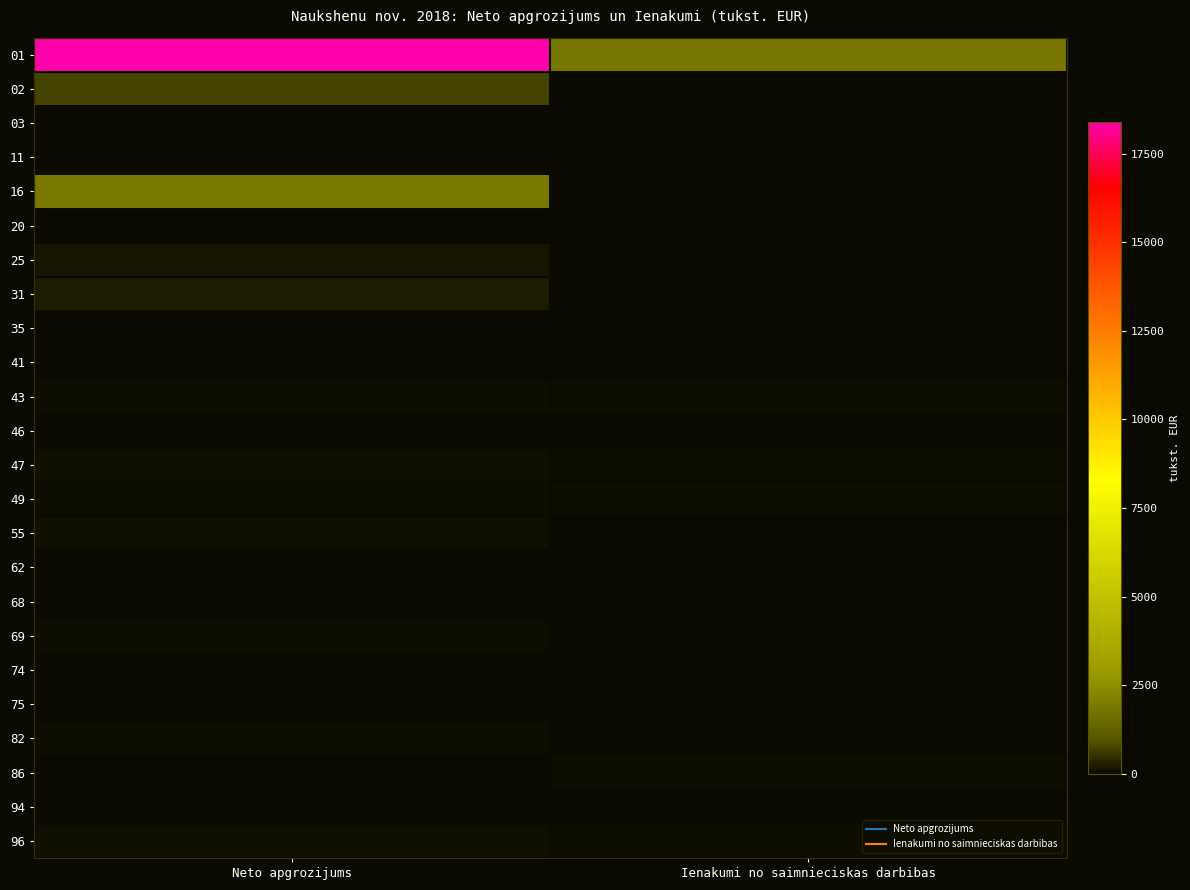

Reading left to right, extract all data points from this chart.

01: Neto apgrozijums=18399.3	Ienakumi no saimnieciskas darbibas=1839.0
02: Neto apgrozijums=736.9	Ienakumi no saimnieciskas darbibas=14.7
03: Neto apgrozijums=11.7	Ienakumi no saimnieciskas darbibas=0.0
11: Neto apgrozijums=33.6	Ienakumi no saimnieciskas darbibas=0.0
16: Neto apgrozijums=1920.7	Ienakumi no saimnieciskas darbibas=2.8
20: Neto apgrozijums=1.7	Ienakumi no saimnieciskas darbibas=0.0
25: Neto apgrozijums=168.1	Ienakumi no saimnieciskas darbibas=0.0
31: Neto apgrozijums=238.6	Ienakumi no saimnieciskas darbibas=0.0
35: Neto apgrozijums=28.6	Ienakumi no saimnieciskas darbibas=0.0
41: Neto apgrozijums=20.6	Ienakumi no saimnieciskas darbibas=0.0
43: Neto apgrozijums=38.4	Ienakumi no saimnieciskas darbibas=61.2
46: Neto apgrozijums=0.0	Ienakumi no saimnieciskas darbibas=2.0
47: Neto apgrozijums=97.8	Ienakumi no saimnieciskas darbibas=37.1
49: Neto apgrozijums=47.4	Ienakumi no saimnieciskas darbibas=39.3
55: Neto apgrozijums=92.8	Ienakumi no saimnieciskas darbibas=0.0
62: Neto apgrozijums=32.9	Ienakumi no saimnieciskas darbibas=0.0
68: Neto apgrozijums=9.7	Ienakumi no saimnieciskas darbibas=0.0
69: Neto apgrozijums=63.5	Ienakumi no saimnieciskas darbibas=9.6
74: Neto apgrozijums=5.8	Ienakumi no saimnieciskas darbibas=4.1
75: Neto apgrozijums=9.1	Ienakumi no saimnieciskas darbibas=0.0
82: Neto apgrozijums=36.5	Ienakumi no saimnieciskas darbibas=0.0
86: Neto apgrozijums=34.0	Ienakumi no saimnieciskas darbibas=40.3
94: Neto apgrozijums=9.6	Ienakumi no saimnieciskas darbibas=0.0
96: Neto apgrozijums=81.4	Ienakumi no saimnieciskas darbibas=55.0